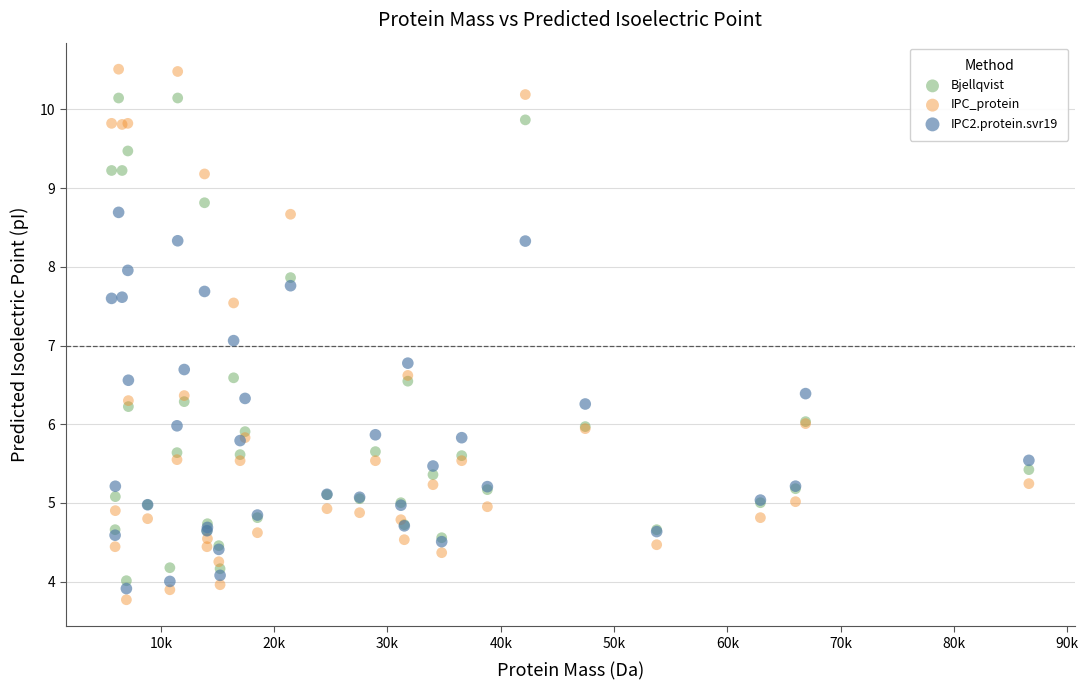

Which series reaches the maximum Y coordinate?

IPC_protein